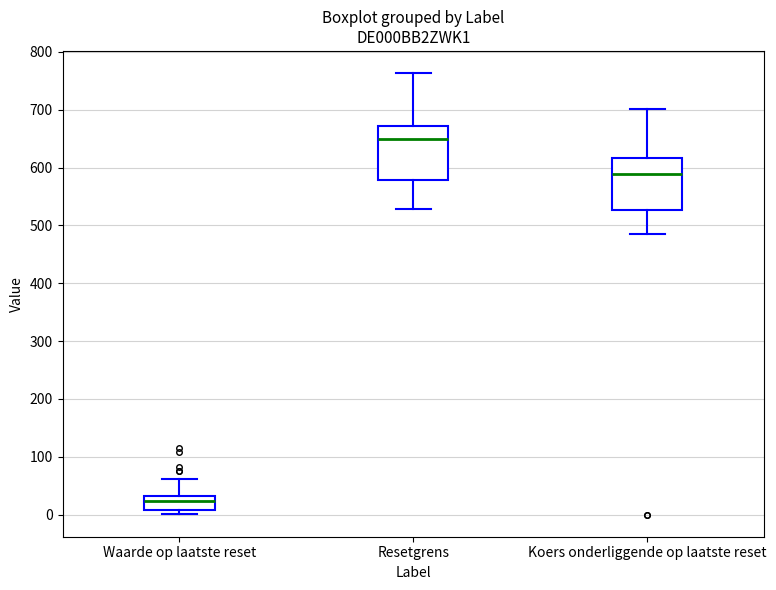

Reading left to right, read every box against the y-axis: the position of its median line, the range the box covers, and the ends of its whiskers. The values are not printed on the chart, so give them approximately, as read against the axis.

Waarde op laatste reset: median 20, box 10 to 30, whiskers 0 to 60
Resetgrens: median 650, box 580 to 670, whiskers 530 to 760
Koers onderliggende op laatste reset: median 590, box 530 to 620, whiskers 490 to 700